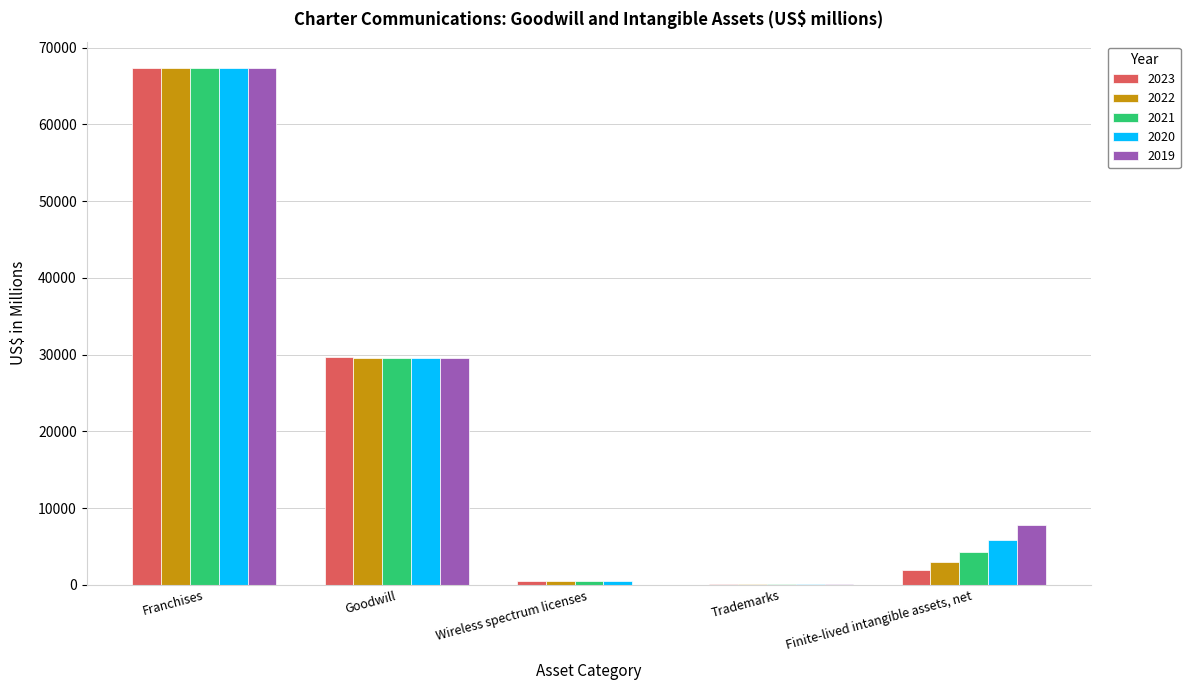

The value of 2022 at Franchises is 67363. True or false?

True